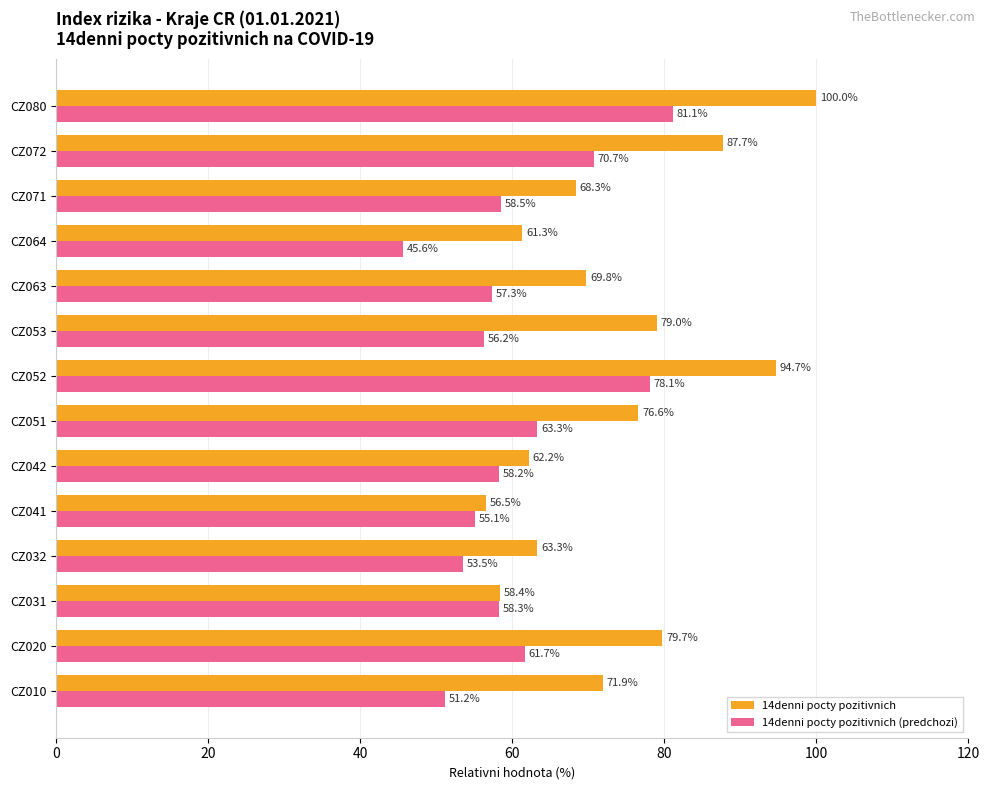

What are all the series names shown in the legend?

14denni pocty pozitivnich, 14denni pocty pozitivnich (predchozi)